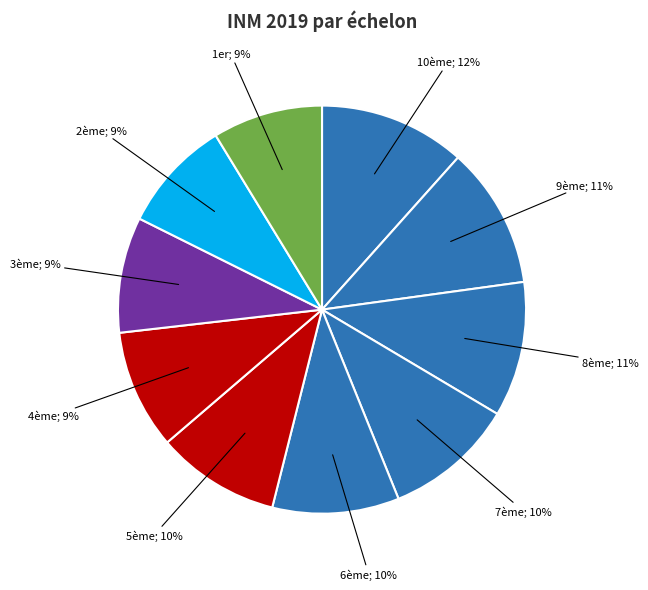

Count the number of slices in the pie.

10